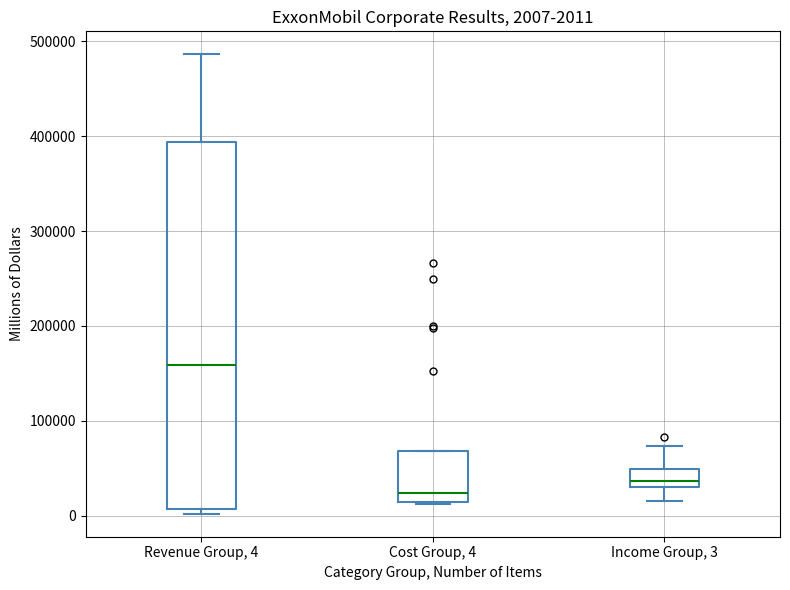

Which box's median line is the highest?

Revenue Group, 4